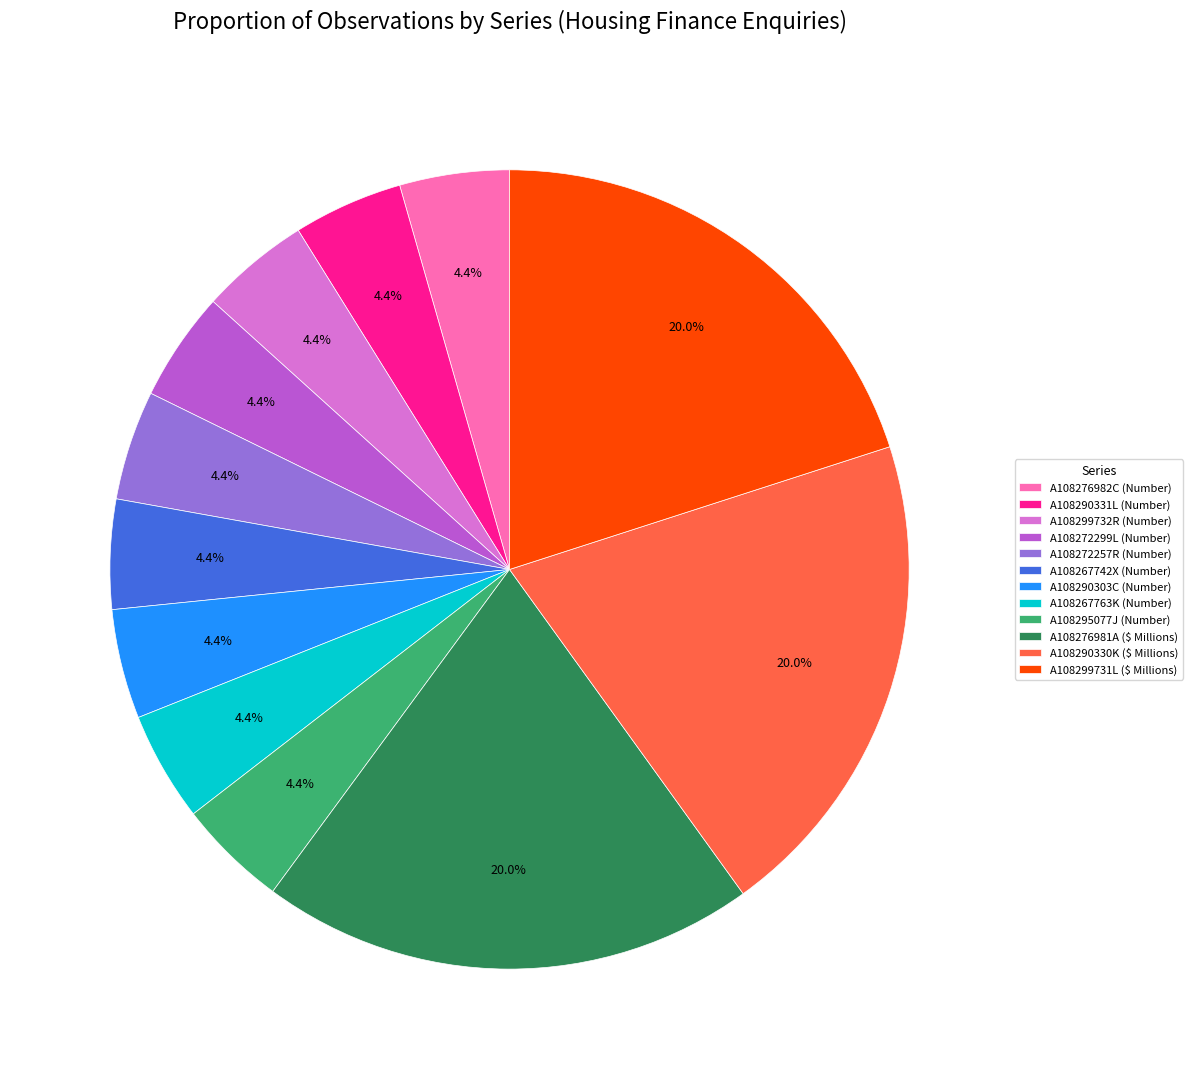

Is A108267742X (Number) the majority of the pie?

No